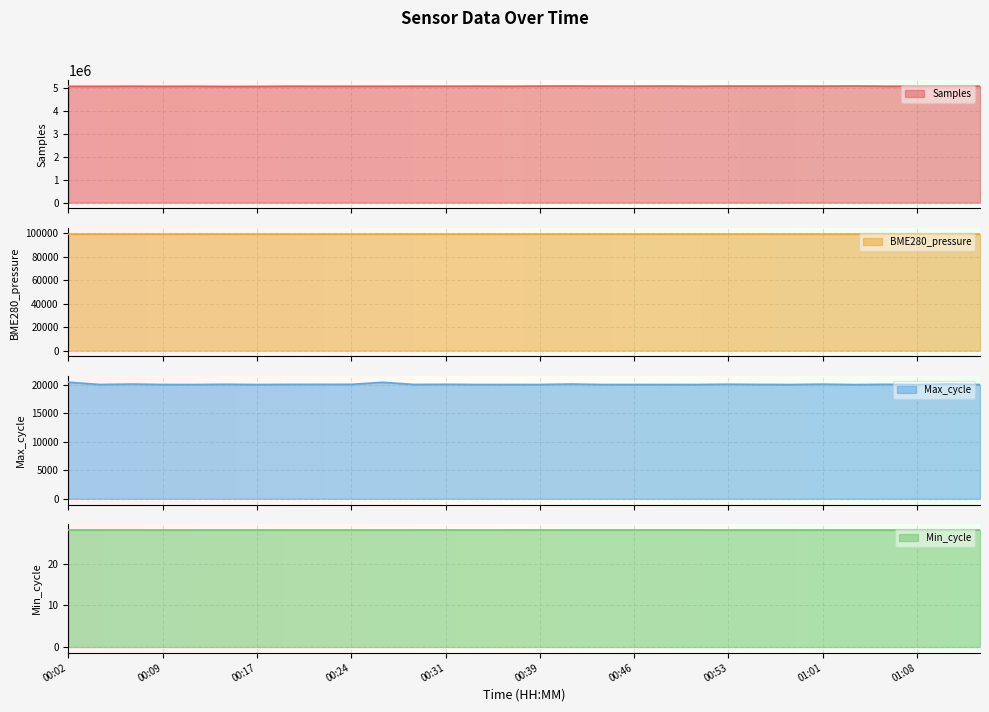

At how many categories does at least one series exceed 4526454?

30